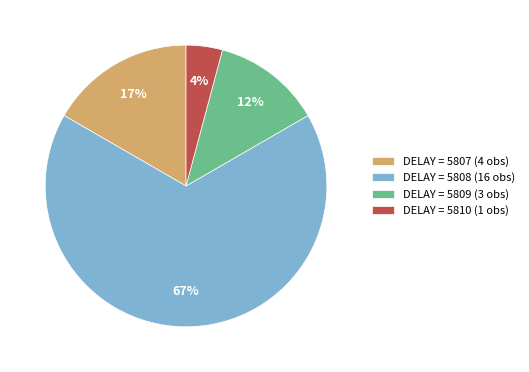

To the nearest percent, what percentage of the pie is DELAY = 5810 (1 obs)?

4%